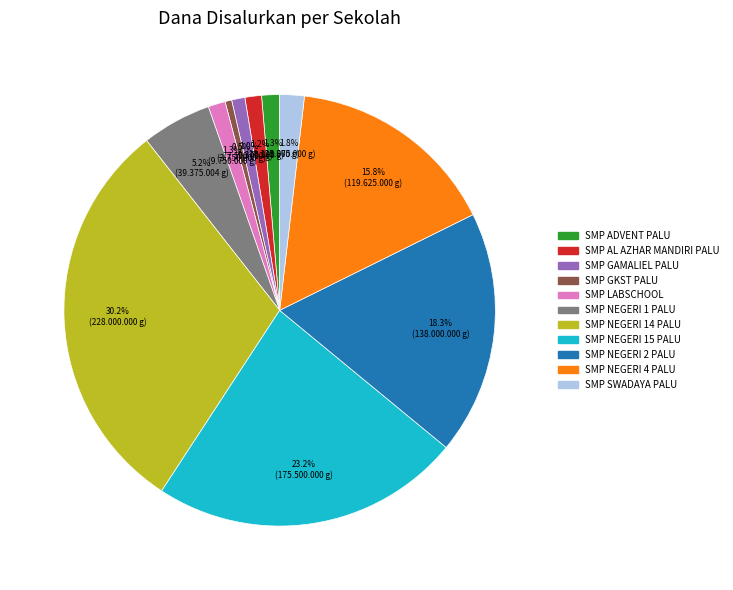

What is the ratio of the value at SMP SWADAYA PALU to the value at SMP AL AZHAR MANDIRI PALU?

1.5